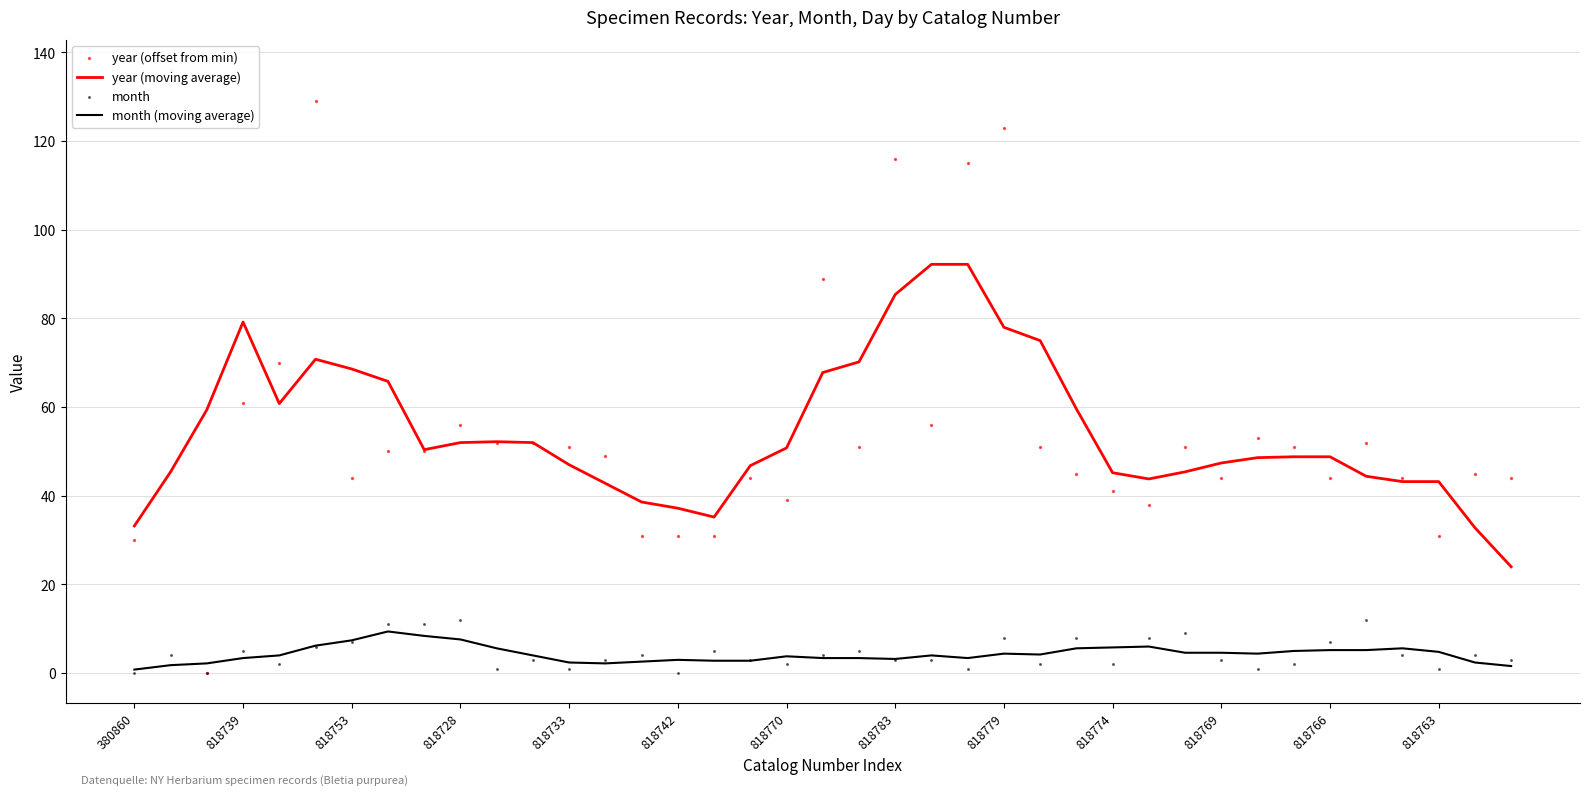

The value of month (moving average) at 818728 is 7.6. True or false?

True